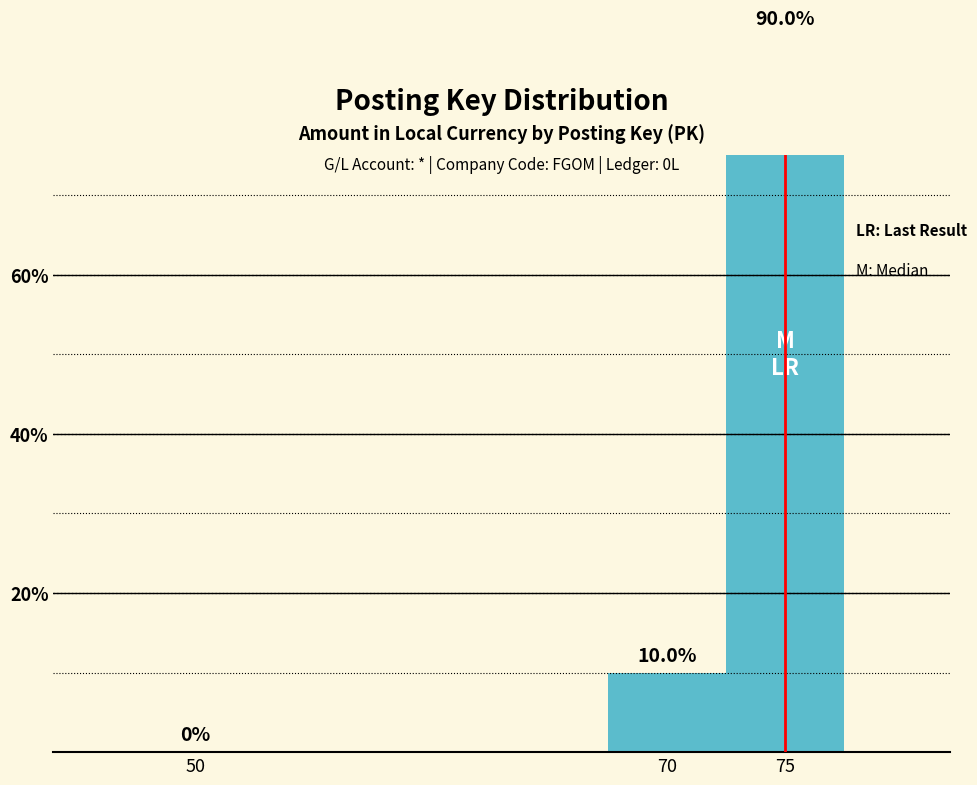

Are the bars horizontal?

No